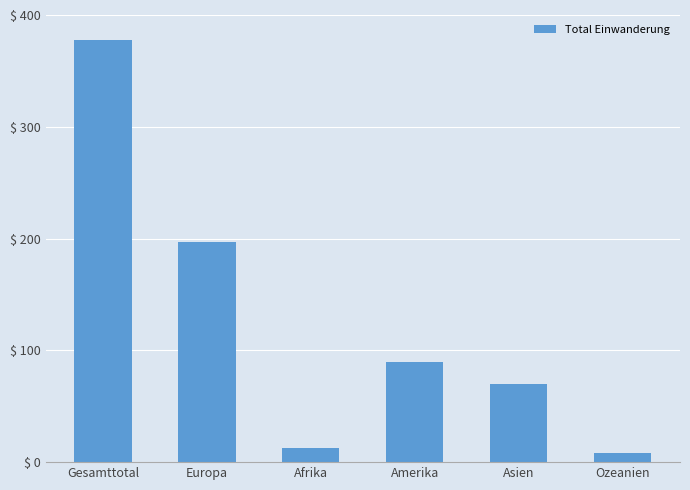

What is the label of the 4th bar from the right?

Afrika